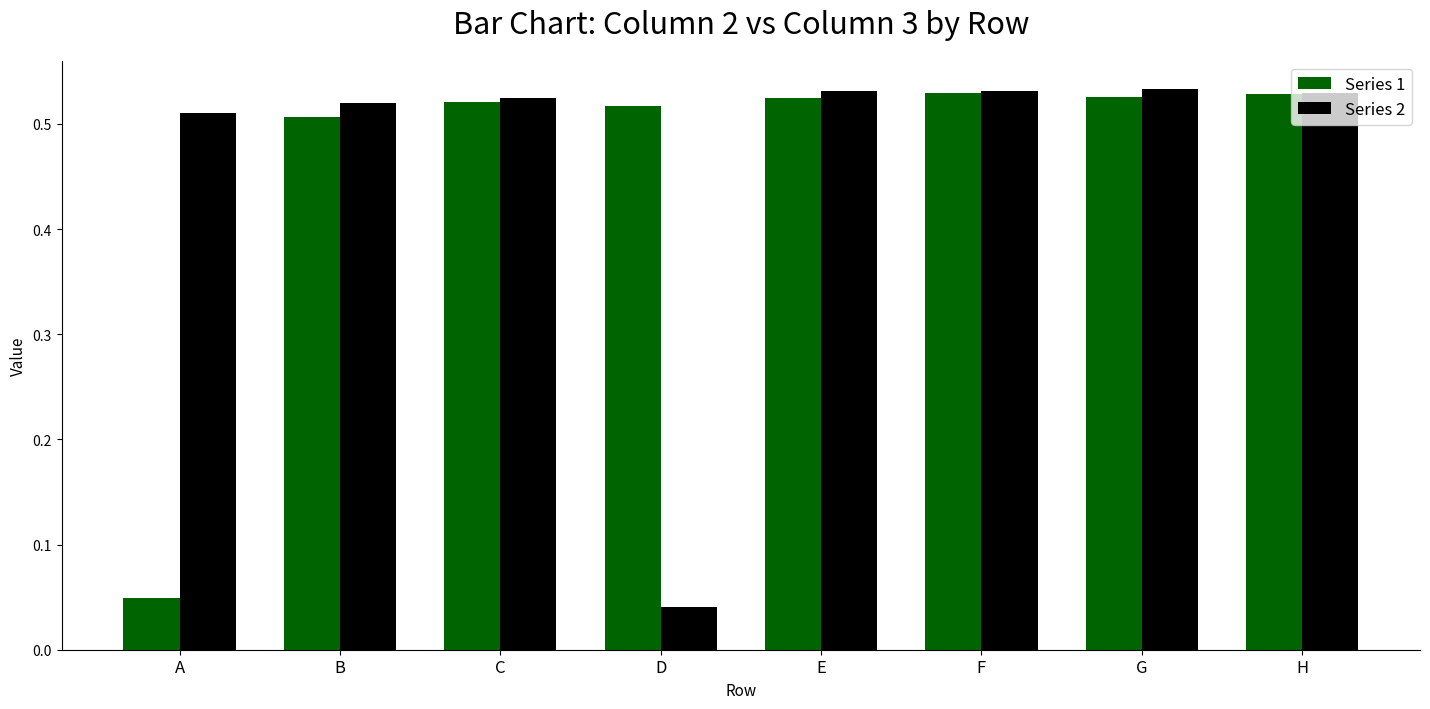

How many Series 1 values are between 0 and 1?

8